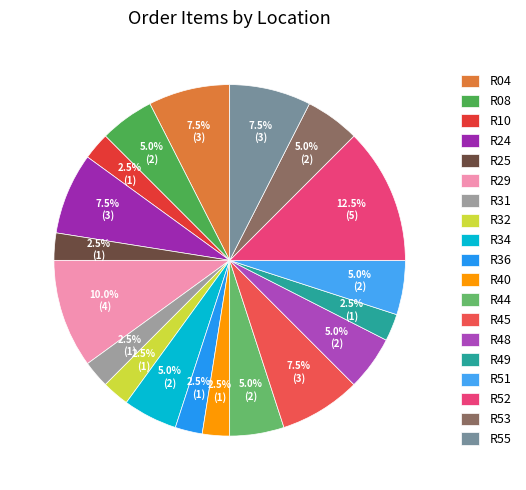

To the nearest percent, what percentage of the pie is R44?

5%